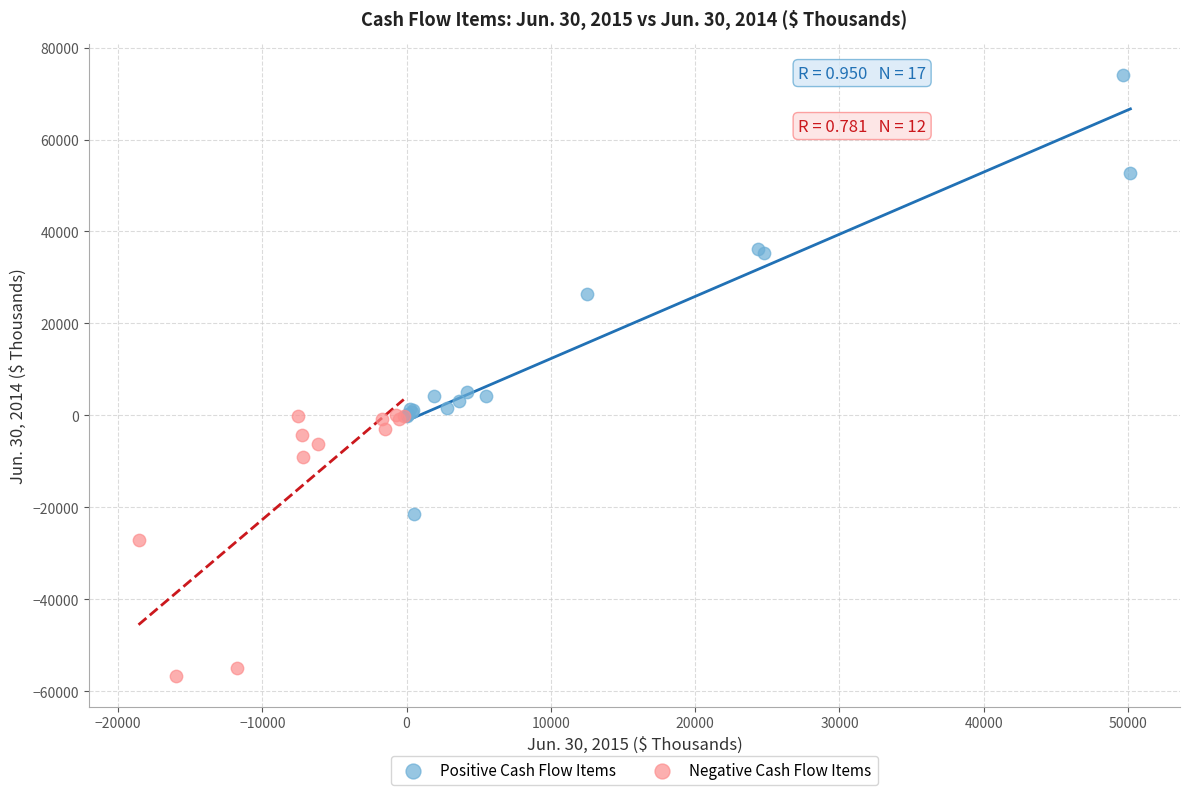

Which series has the largest Y range (max minus min)?

Positive Cash Flow Items